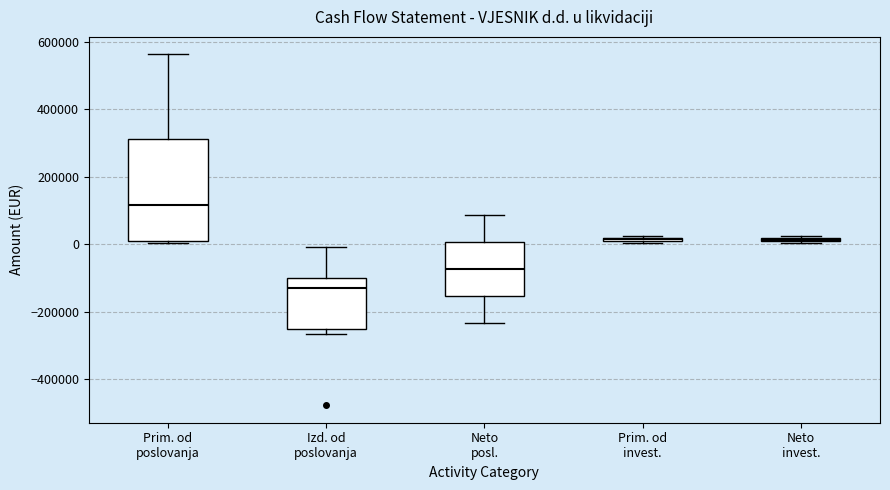

Where is the upper edge of the box for Neto invest. on the y-axis? The values are not printed on the chart, so give them approximately, as read against the axis.

20000